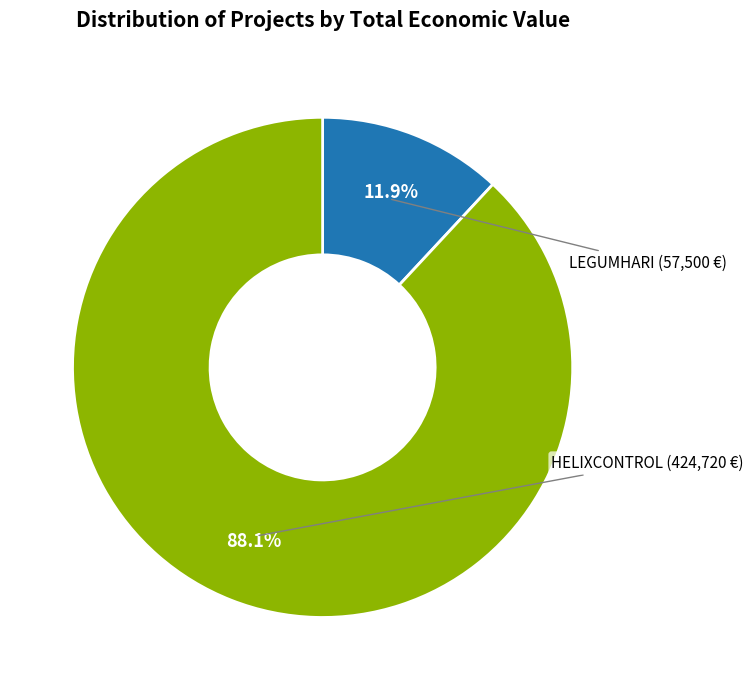

Is there a majority slice in this chart?

Yes